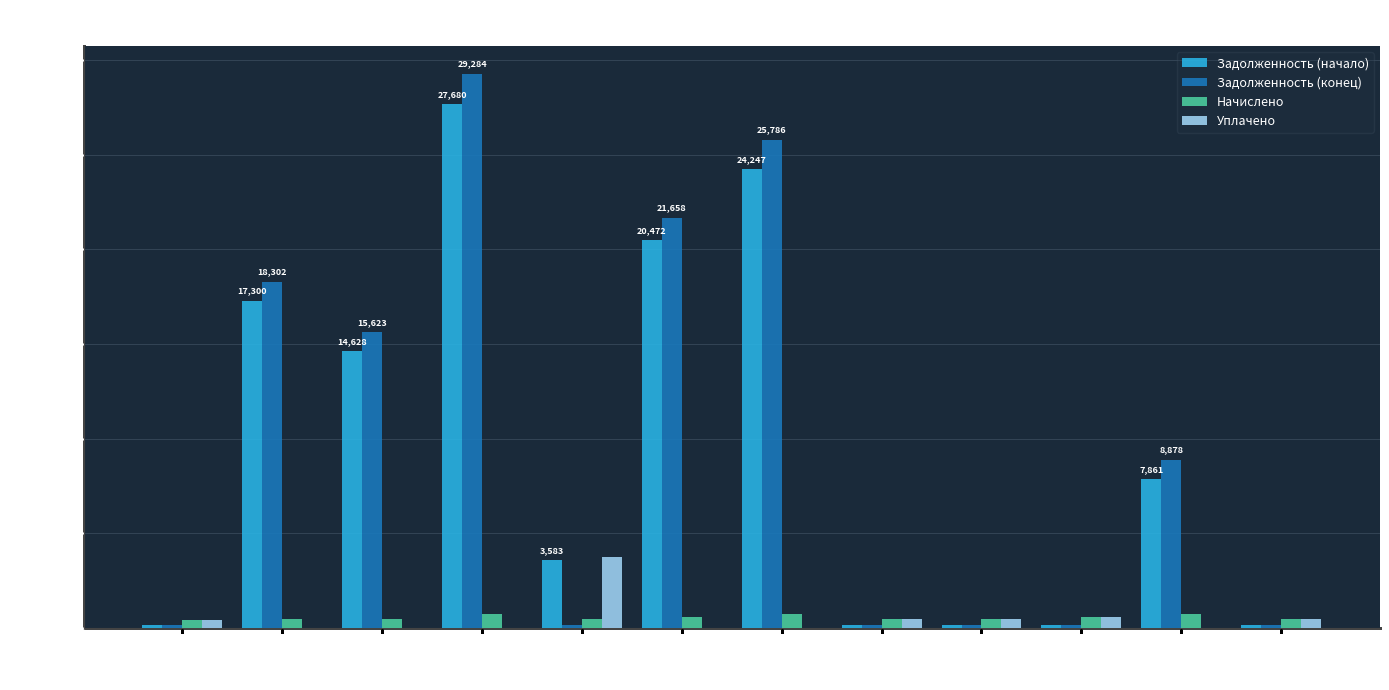

Is the value of Задолженность (начало) at 6 greater than the value of Задолженность (конец) at 3?

Yes